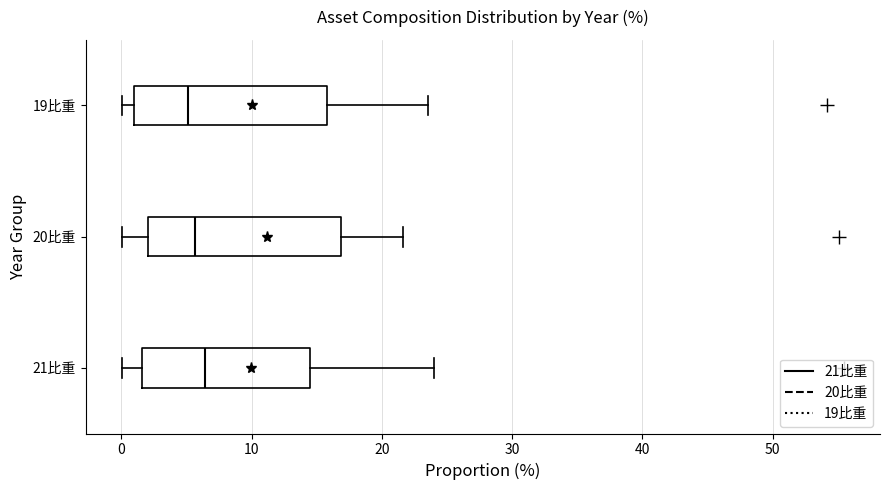

Where does the left whisker of the box for 20比重 end on the x-axis? The values are not printed on the chart, so give them approximately, as read against the axis.

0